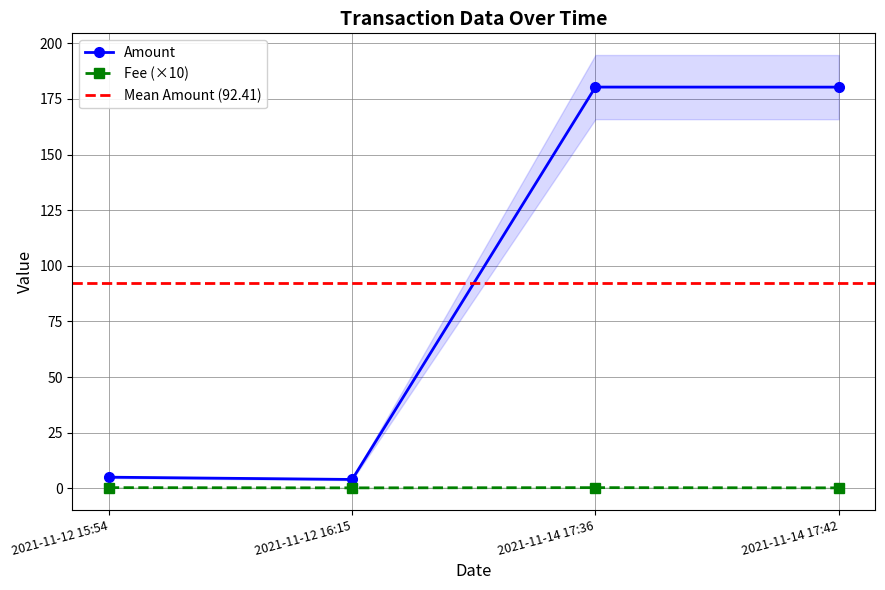

How many distinct data groups are displayed?

2